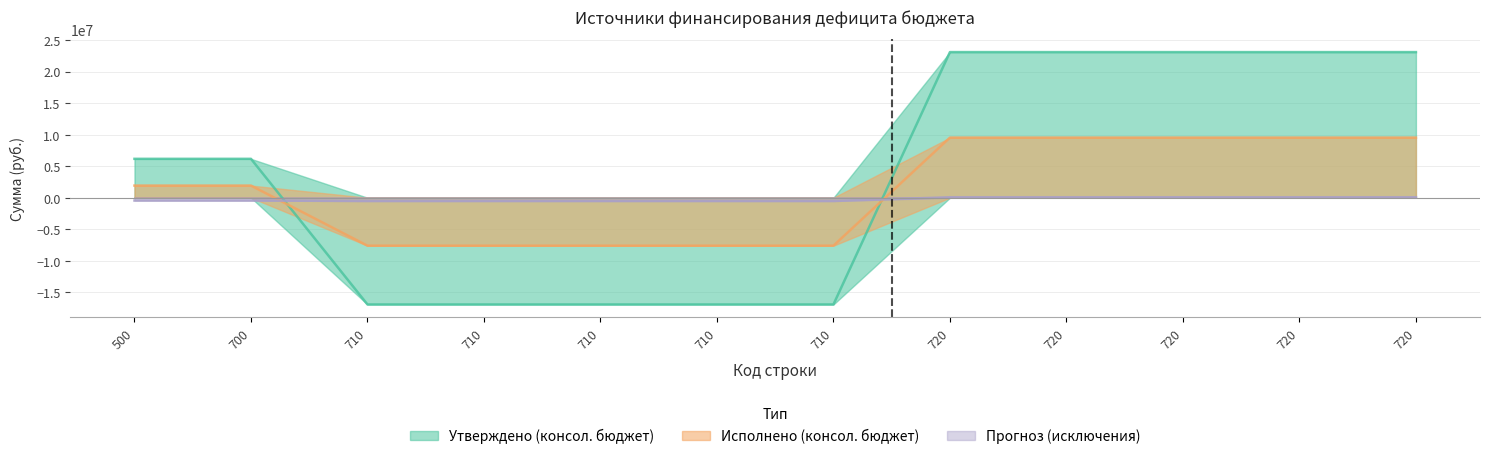

Rank the categories by Утверждено (консол. бюджет) value from lowest to highest.

710, 710, 710, 710, 710, 500, 700, 720, 720, 720, 720, 720